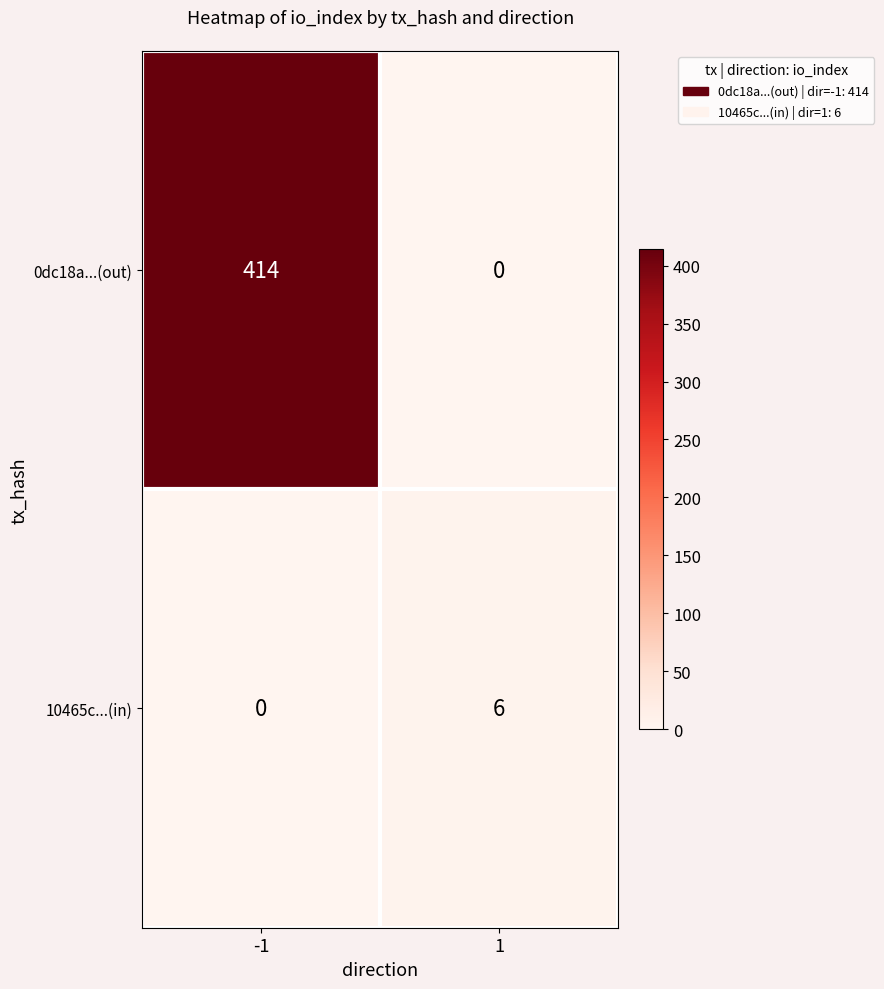

List the series in order of their peak value, lowest first.

10465c...(in), 0dc18a...(out)